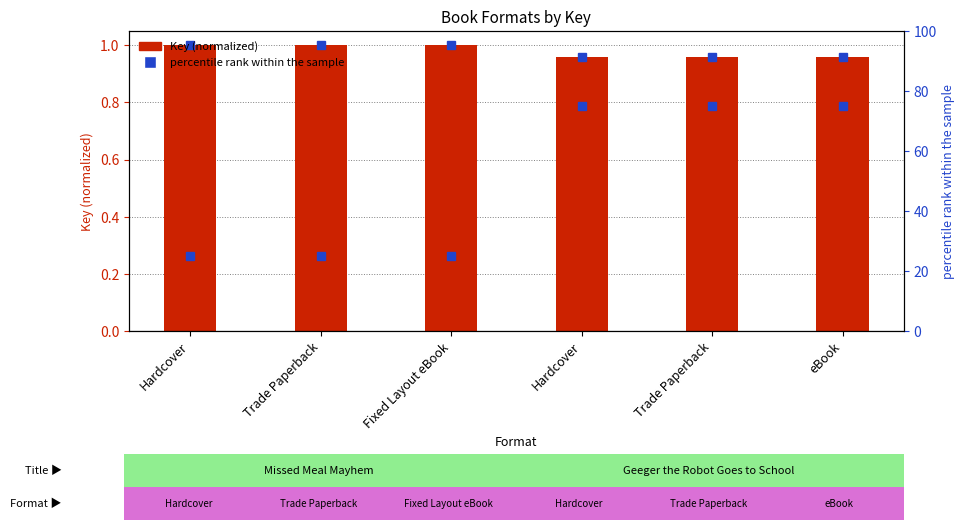

How many groups of bars are there?

6